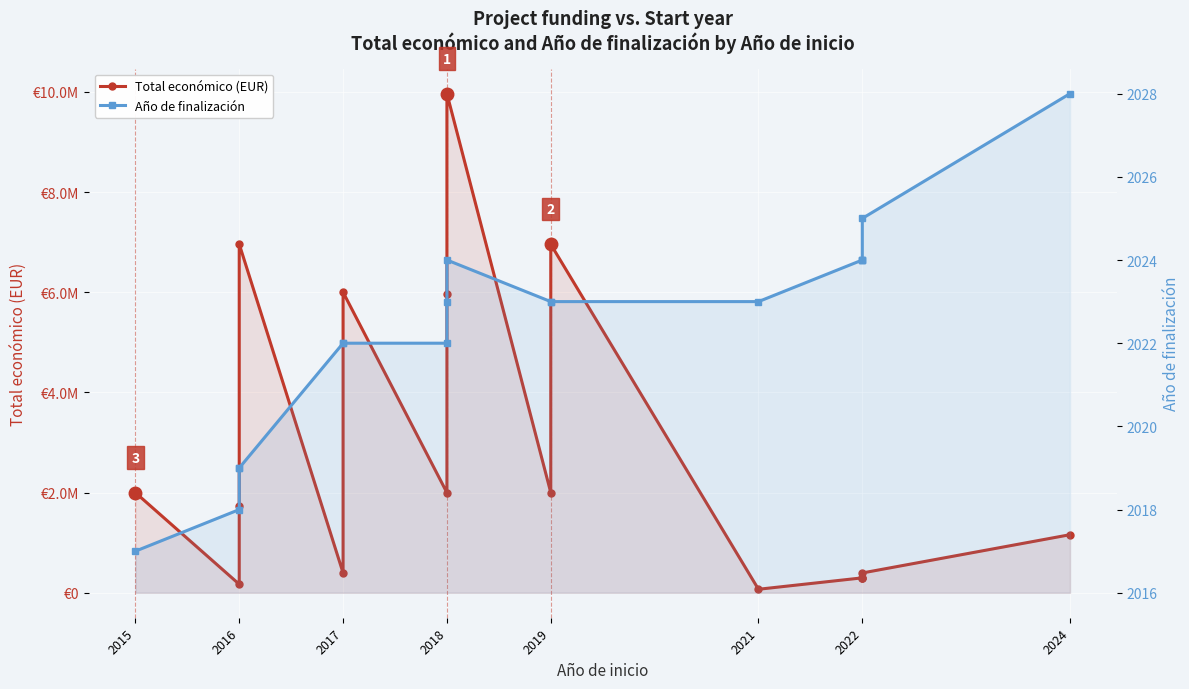

What is the sum of all Total económico (EUR) values?

46662031